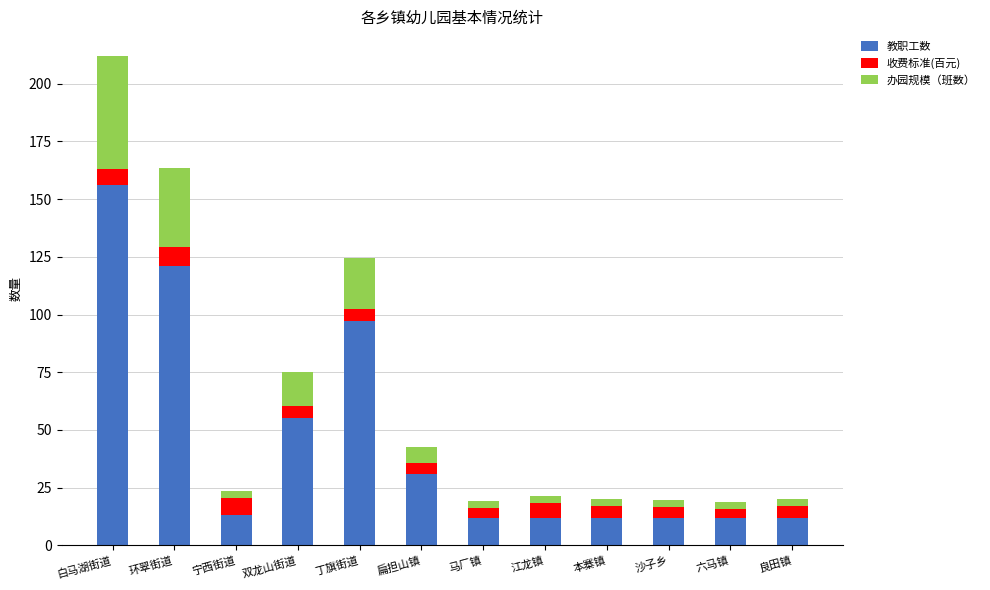

What is the highest value of the 教职工数 series?

156.0